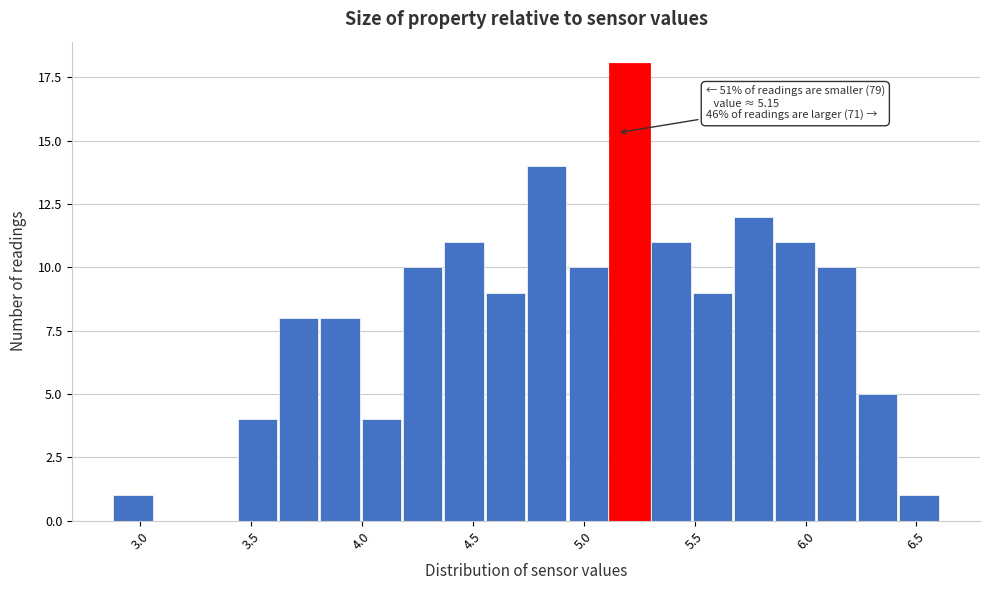

Around what value on the x-axis is the tallest bar? Give the approximate position of its centre, as read against the axis.

5.20